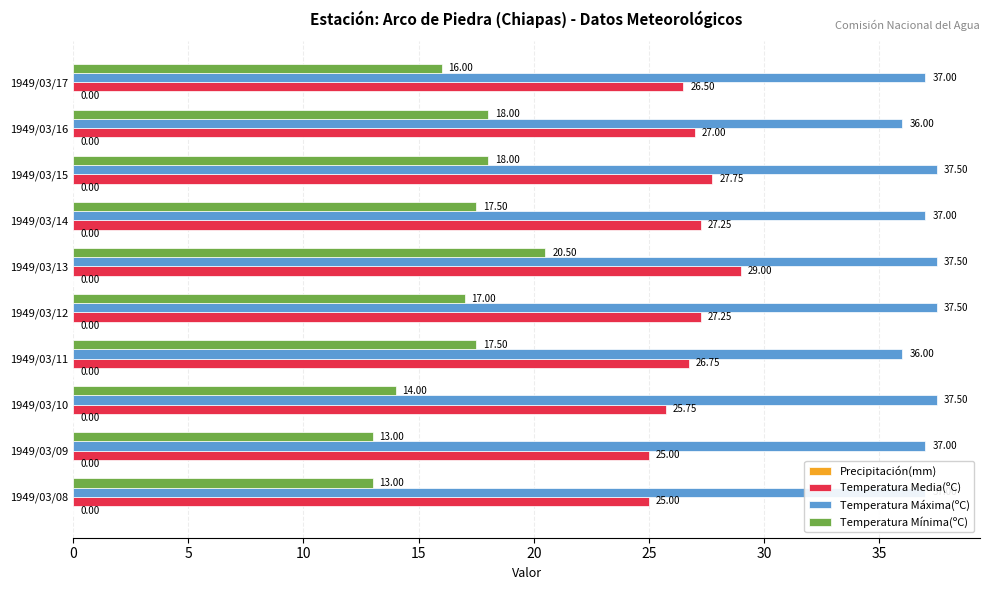

Is the value of Temperatura Máxima(ºC) at 1949/03/12 greater than the value of Temperatura Media(ºC) at 1949/03/14?

Yes